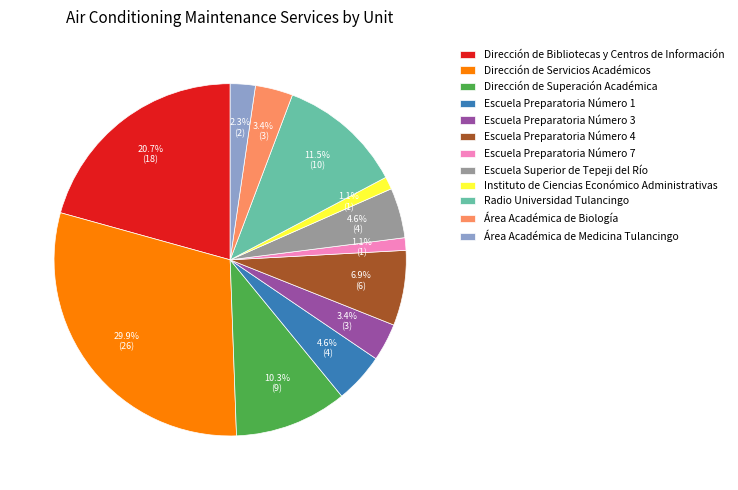

Between Área Académica de Biología and Escuela Preparatoria Número 4, which is larger?

Escuela Preparatoria Número 4